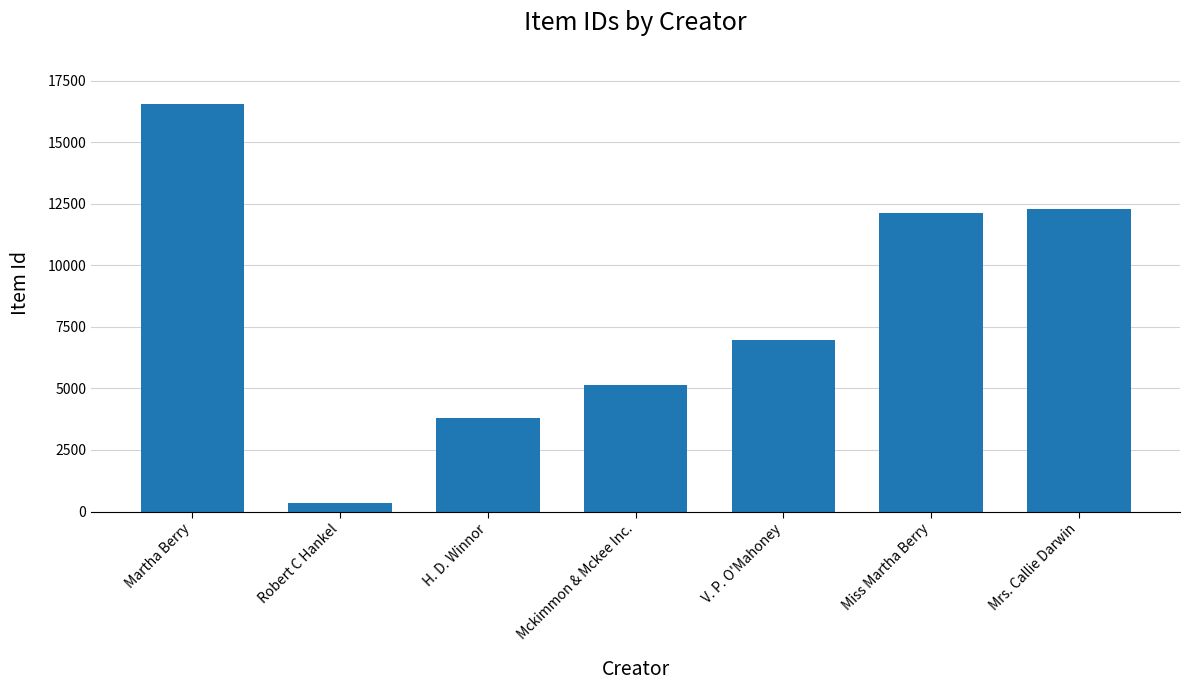

What is the value of the 3rd bar from the left?

3808